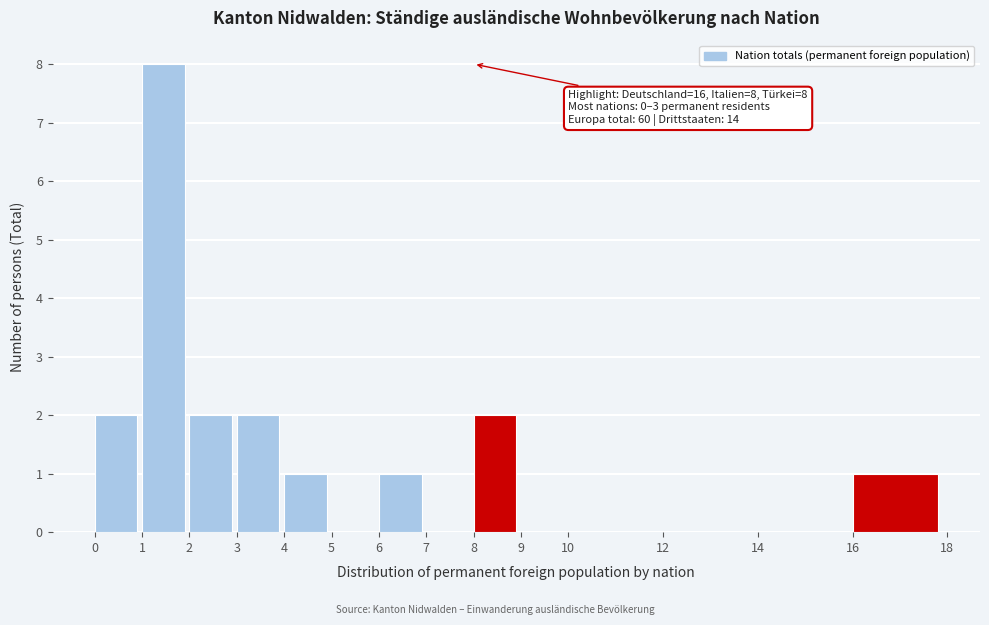

Over which range of the x-axis is the bar tallest?

1 to 2